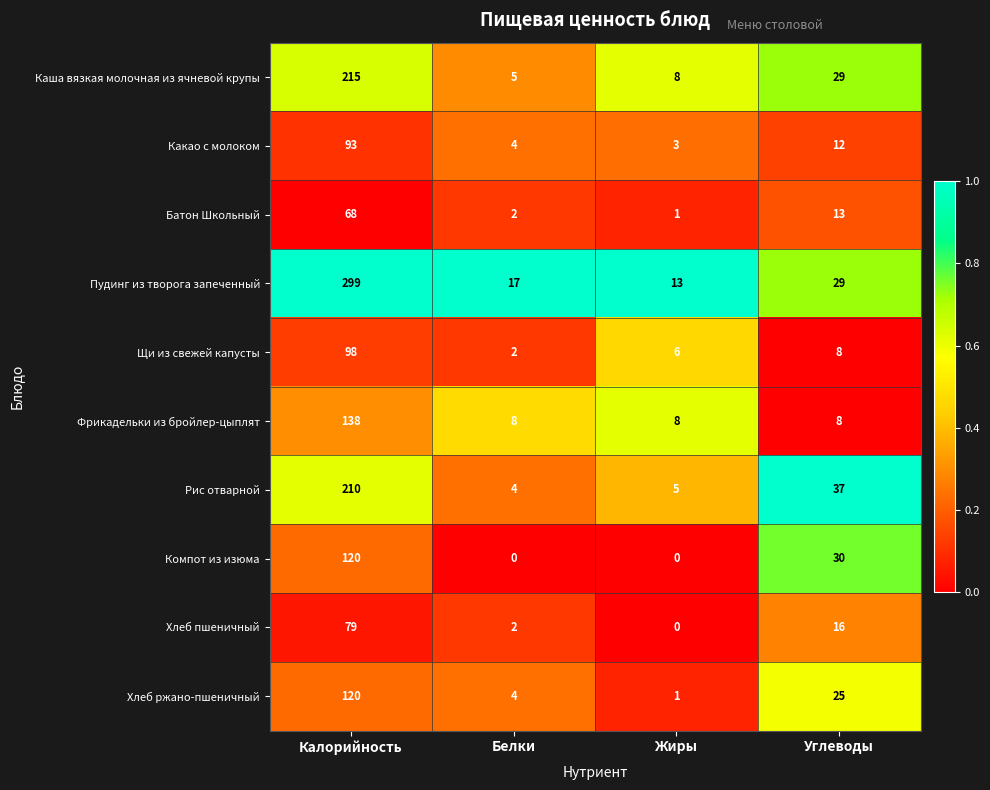

What is the total value across all series at Жиры?

45